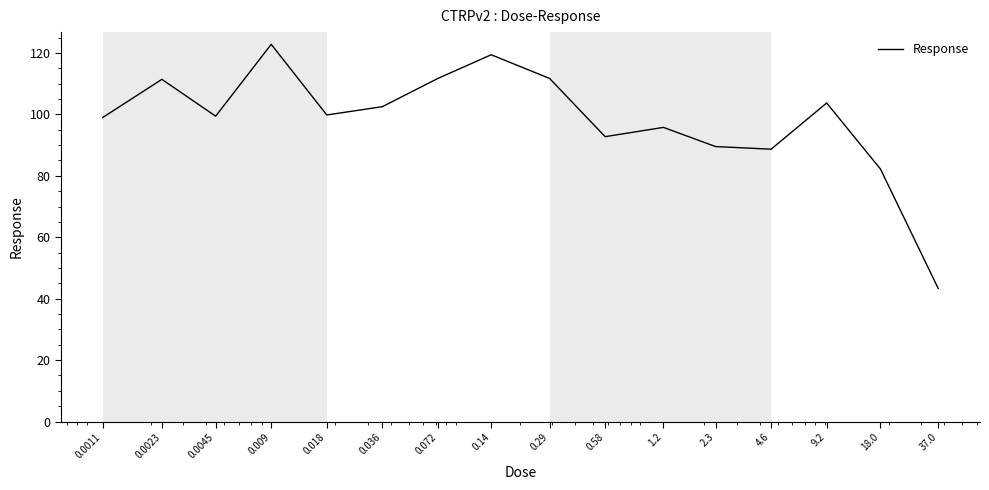

What is the minimum value shown in the chart?

43.3